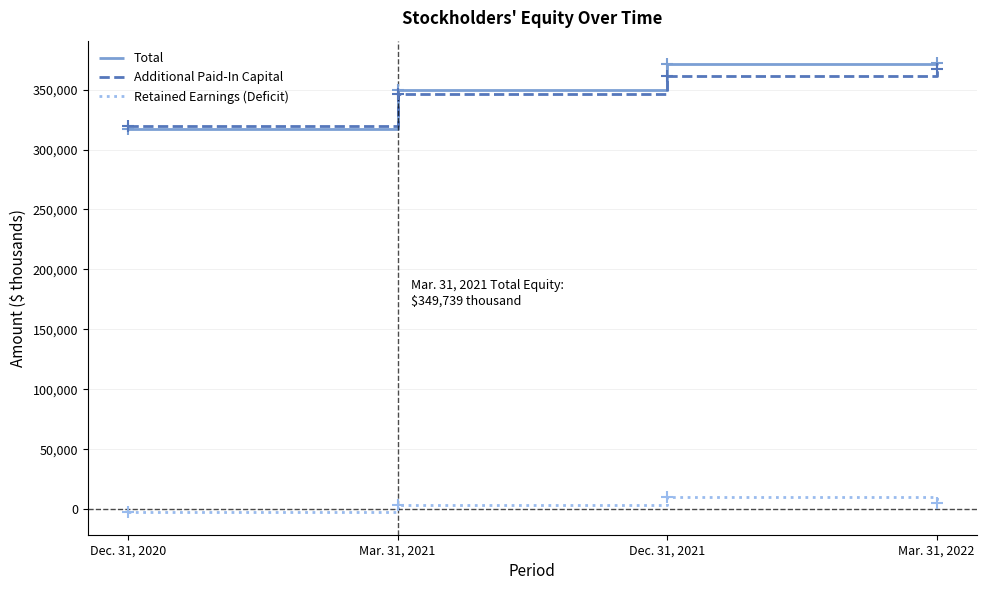

At which category does the chart reach its minimum across all series?

Dec. 31, 2020